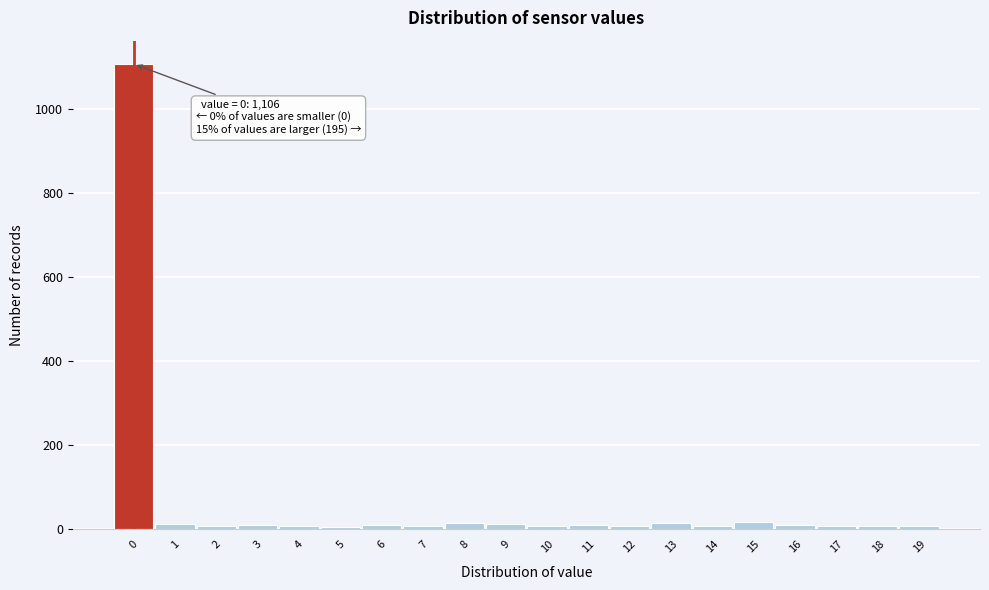

What is the average value?

65